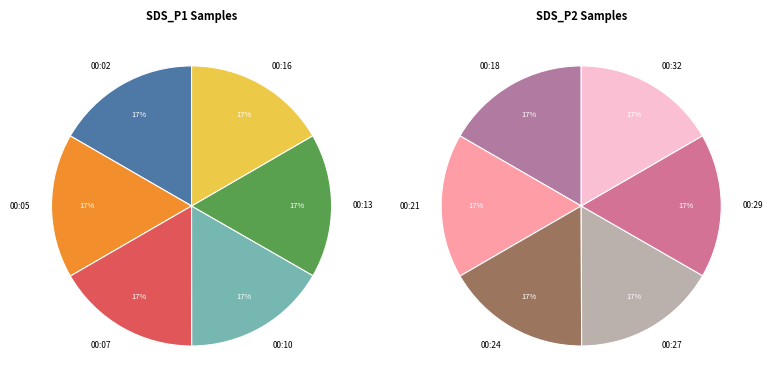

Rank the categories by value from lowest to highest.

00:29, 00:32, 00:27, 00:16, 00:18, 00:13, 00:02, 00:07, 00:21, 00:05, 00:24, 00:10